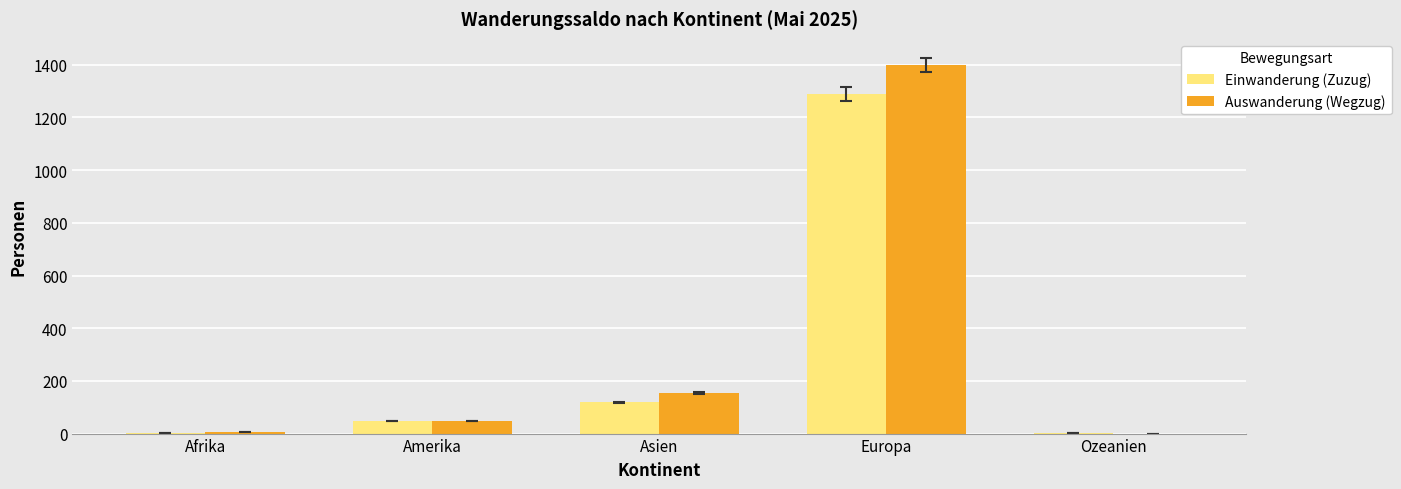

How many categories are shown in the chart?

5